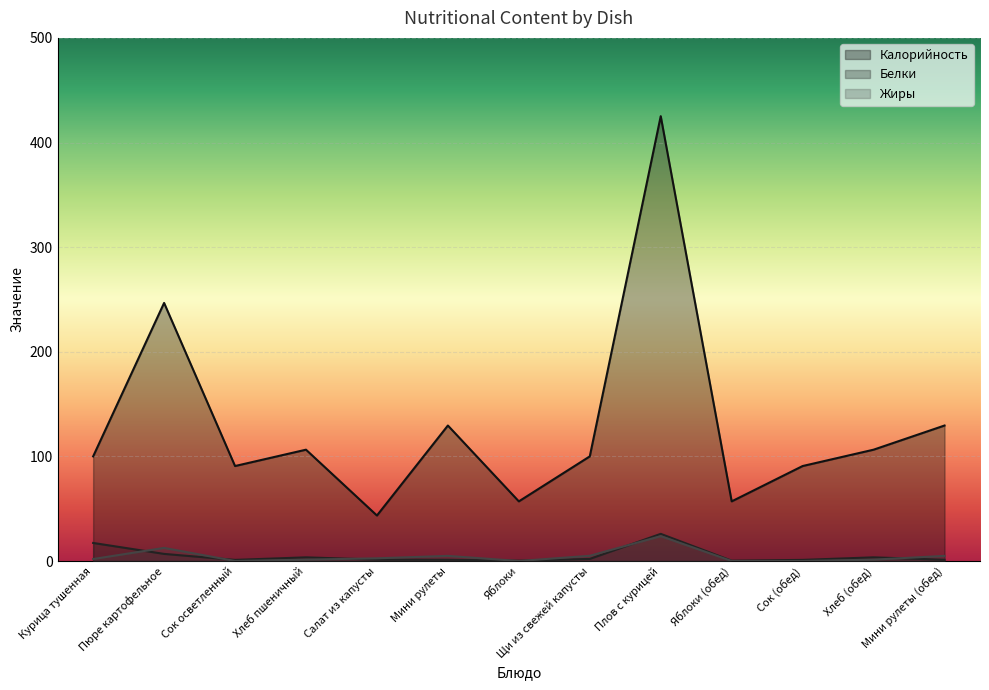

What are all the series names shown in the legend?

Калорийность, Белки, Жиры